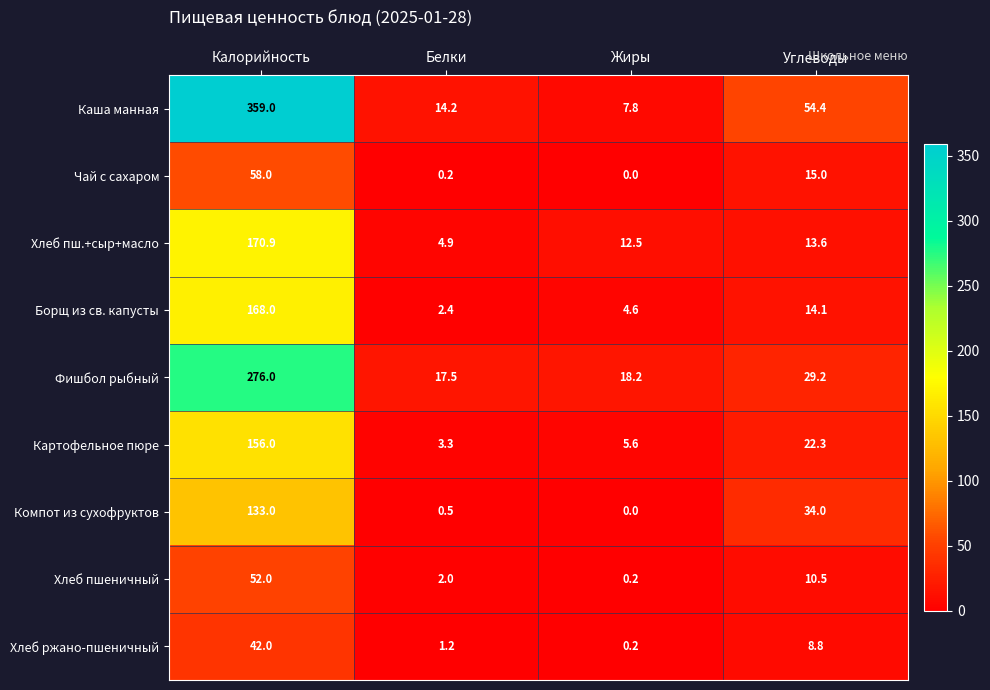

What is the greatest value displayed?

359.0